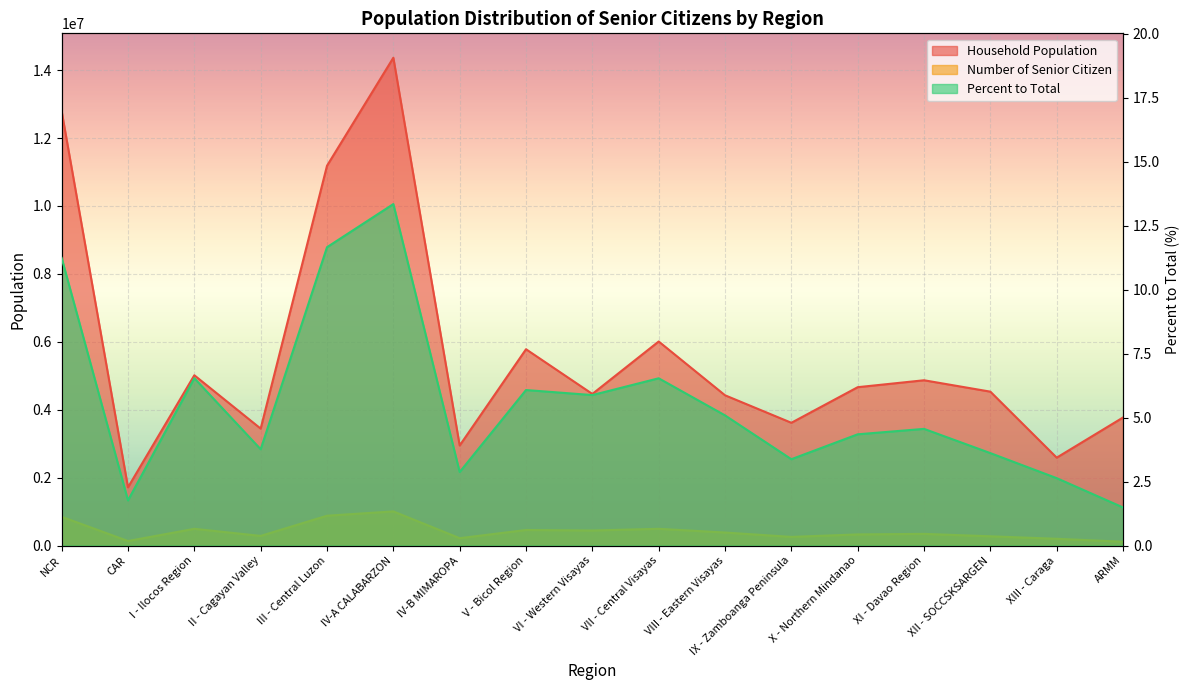

True or false: Number of Senior Citizen and Percent to Total intersect in this chart.

False